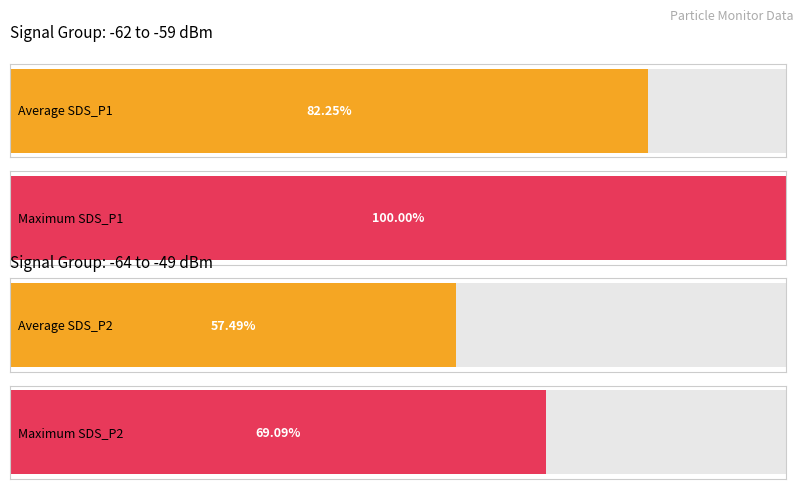

Are the bars grouped side by side (vs. stacked)?

Yes